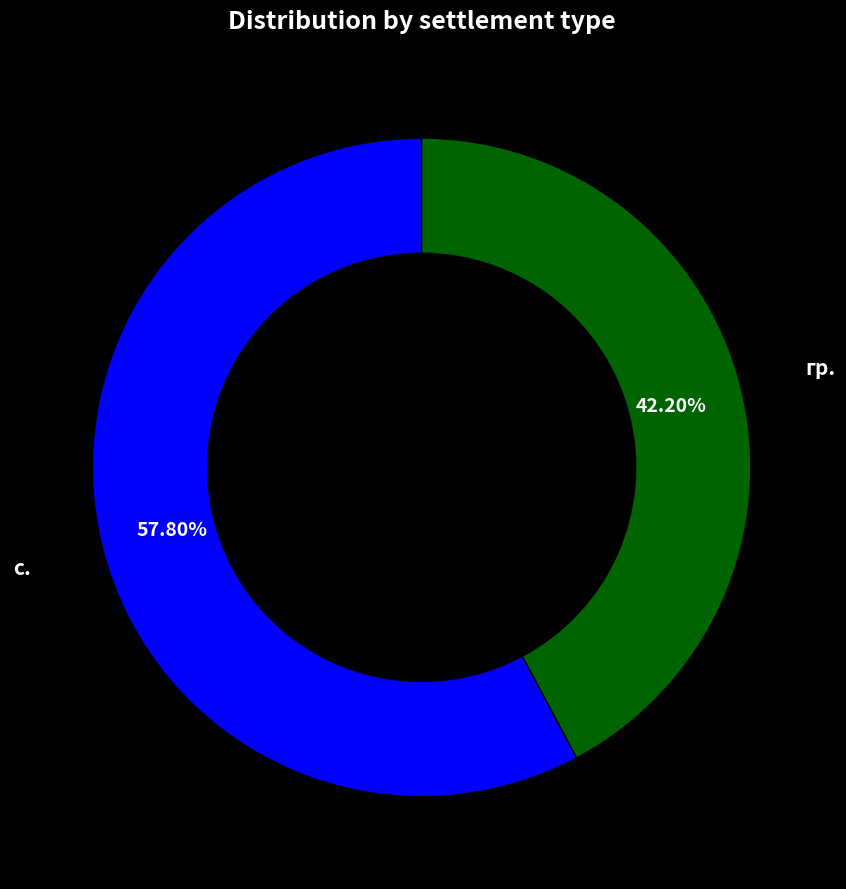

Is the sum of гр. and с. greater than half?

Yes